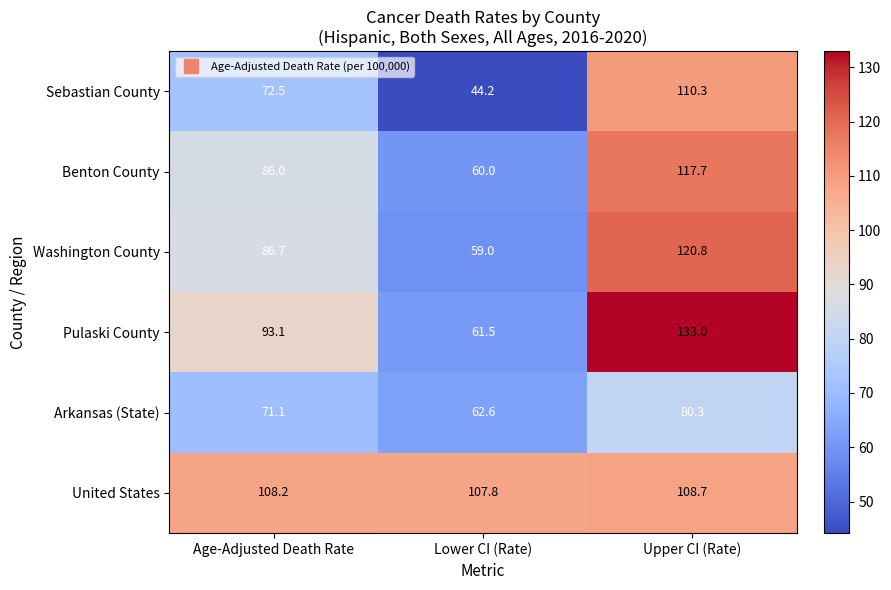

List the series in order of their peak value, lowest first.

Arkansas (State), United States, Sebastian County, Benton County, Washington County, Pulaski County